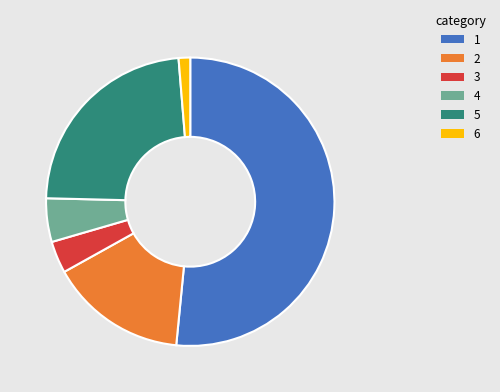

Is there any slice that represents more than half of the pie?

Yes